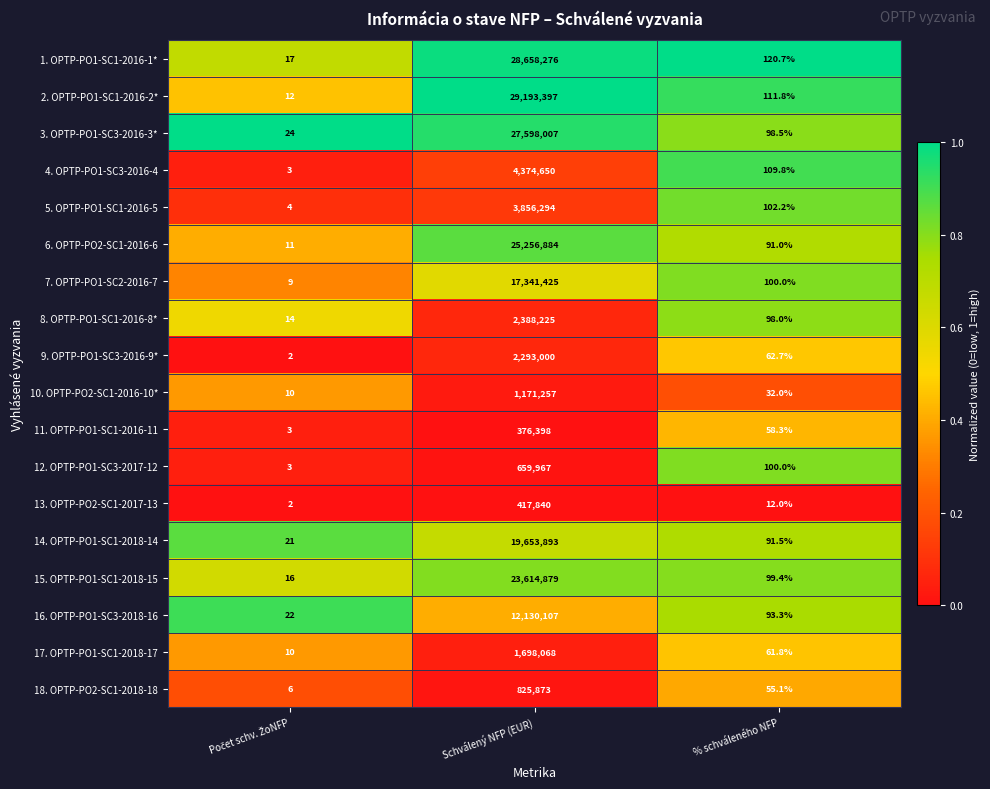

What is the minimum value shown in the chart?

2.0